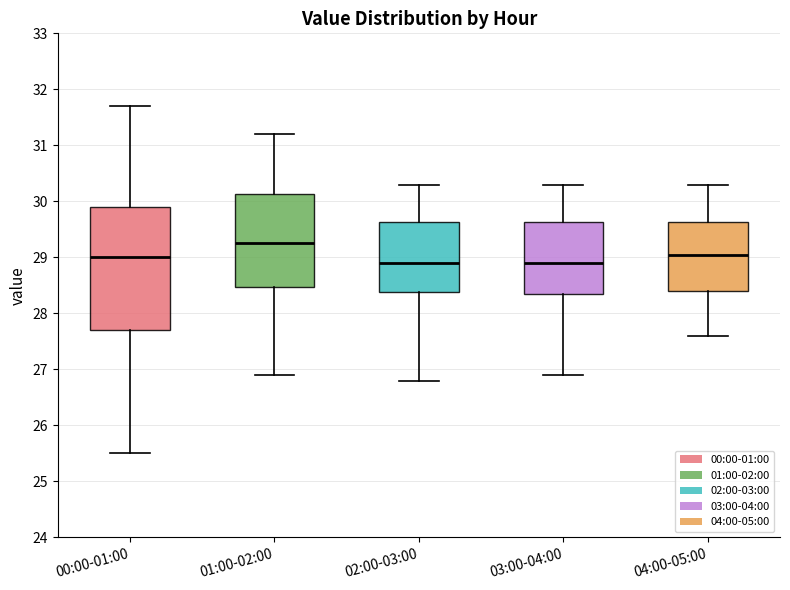

Comparing the boxes themselves (not the whiskers), which one is the tallest?

00:00-01:00